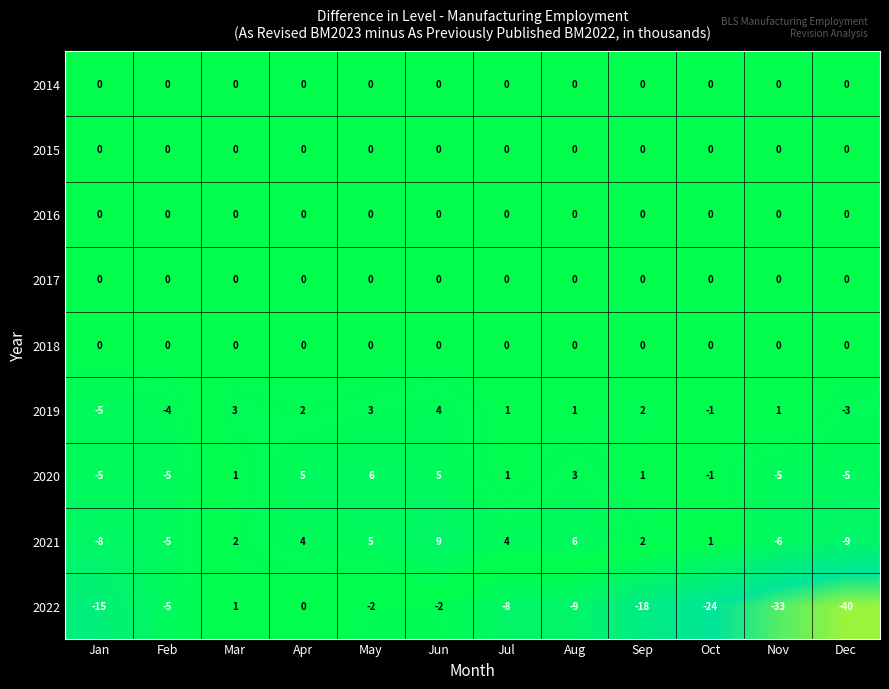

The value of 2021 at Jan is -2. True or false?

False